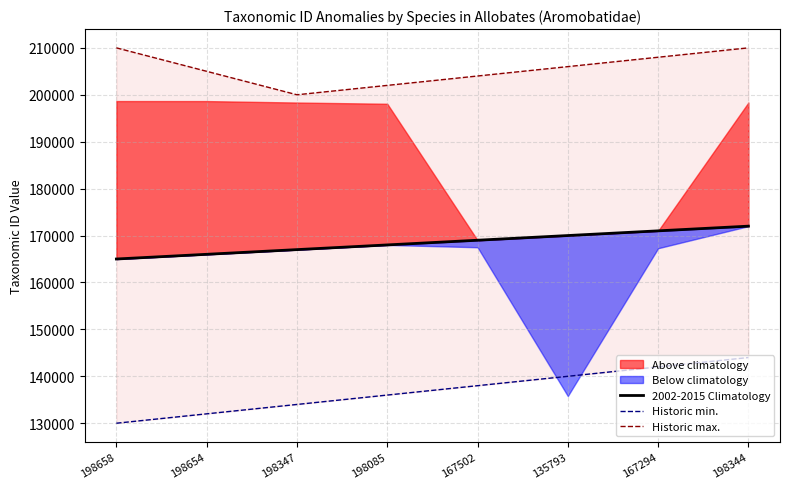

Which series has the largest range (max minus min)?

Historic min.